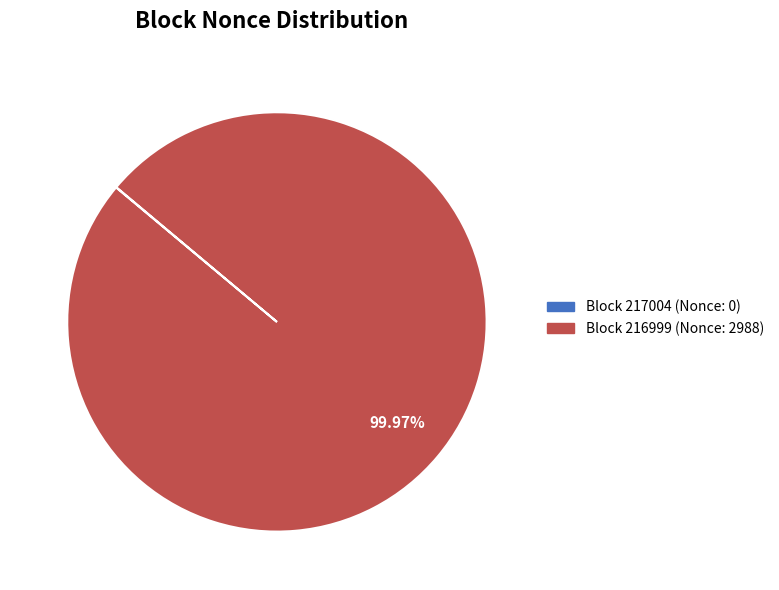

Which category has the biggest portion of the pie?

Block 216999 (Nonce: 2988)